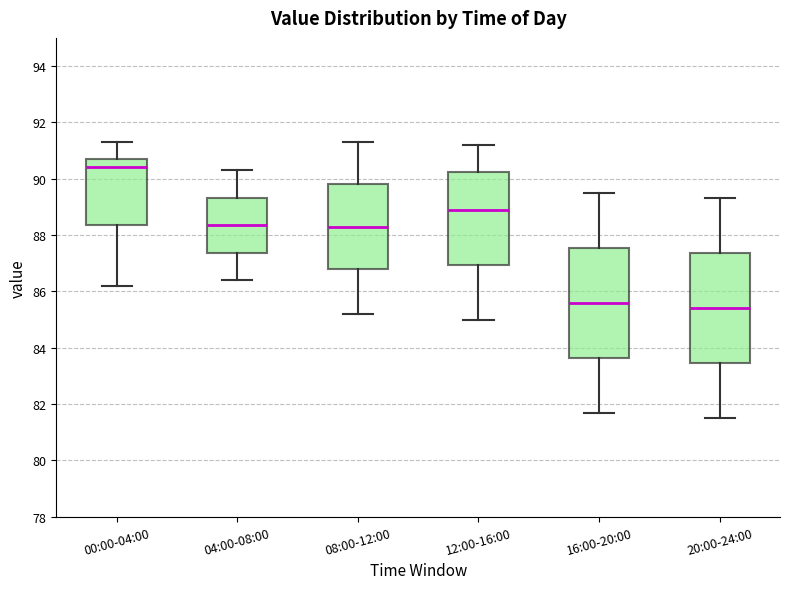

Reading left to right, read every box against the y-axis: the position of its median line, the range the box covers, and the ends of its whiskers. The values are not printed on the chart, so give them approximately, as read against the axis.

00:00-04:00: median 90.4, box 88.4 to 90.8, whiskers 86.2 to 91.4
04:00-08:00: median 88.4, box 87.4 to 89.4, whiskers 86.4 to 90.4
08:00-12:00: median 88.4, box 86.8 to 89.8, whiskers 85.2 to 91.4
12:00-16:00: median 89.0, box 87.0 to 90.2, whiskers 85.0 to 91.2
16:00-20:00: median 85.6, box 83.6 to 87.6, whiskers 81.8 to 89.6
20:00-24:00: median 85.4, box 83.4 to 87.4, whiskers 81.6 to 89.4